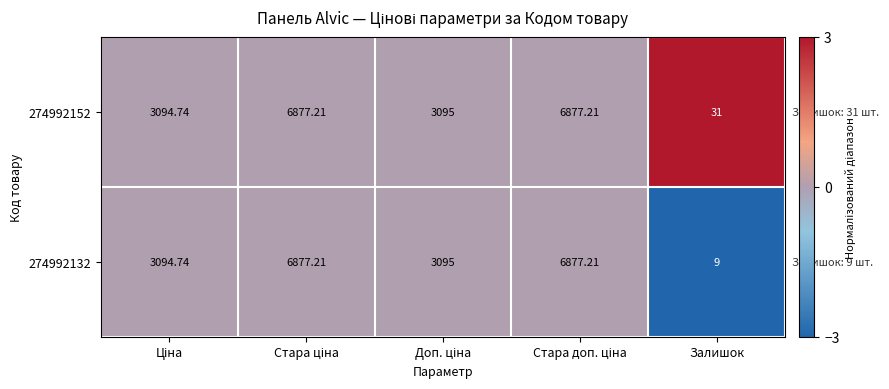

Which label corresponds to the smallest value in the chart?

Залишок